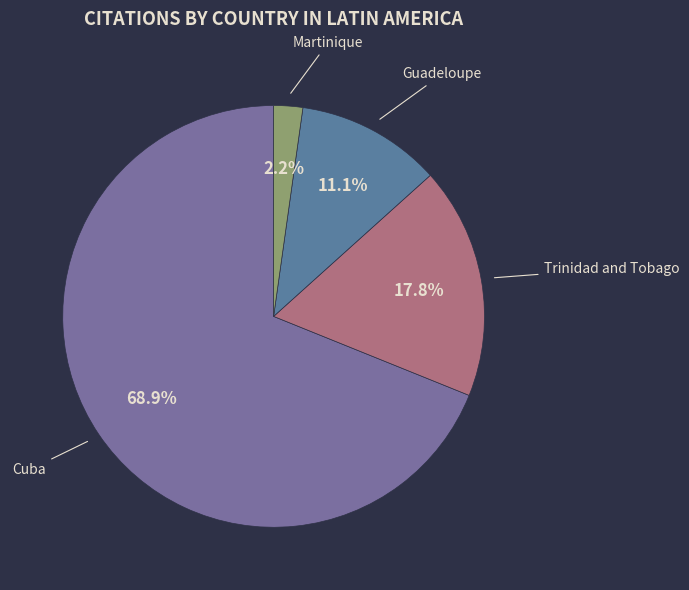

Which category has the smallest portion of the pie?

Martinique